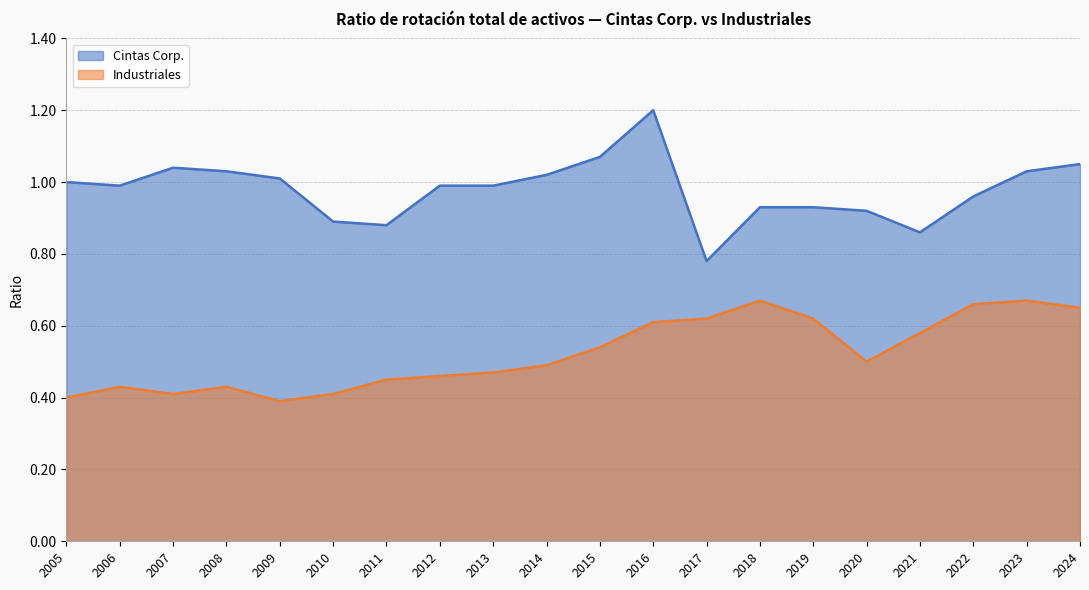

List the labels in order of Industriales value, smallest first.

2009, 2005, 2010, 2007, 2008, 2006, 2011, 2012, 2013, 2014, 2020, 2015, 2021, 2016, 2019, 2017, 2024, 2022, 2023, 2018